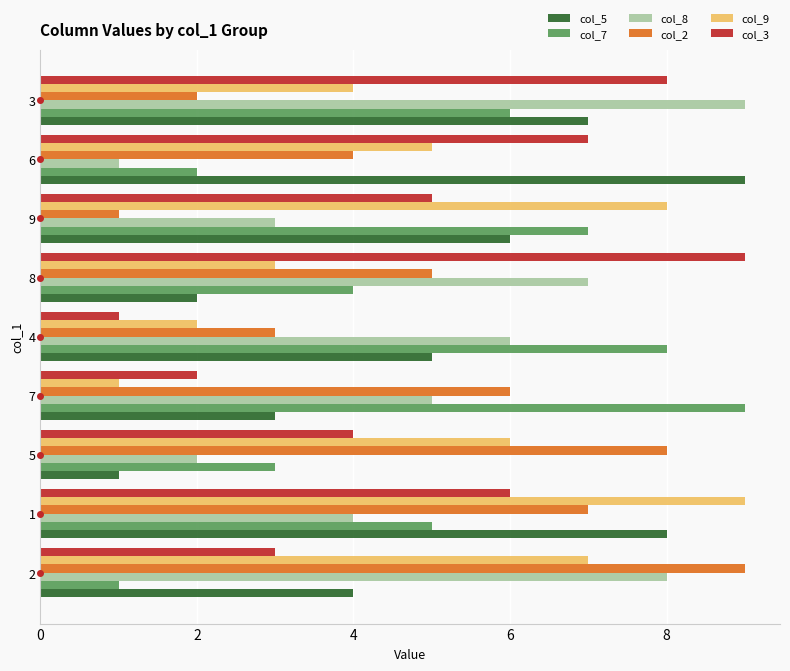

List the labels in order of col_9 value, smallest first.

7, 4, 8, 3, 6, 5, 2, 9, 1